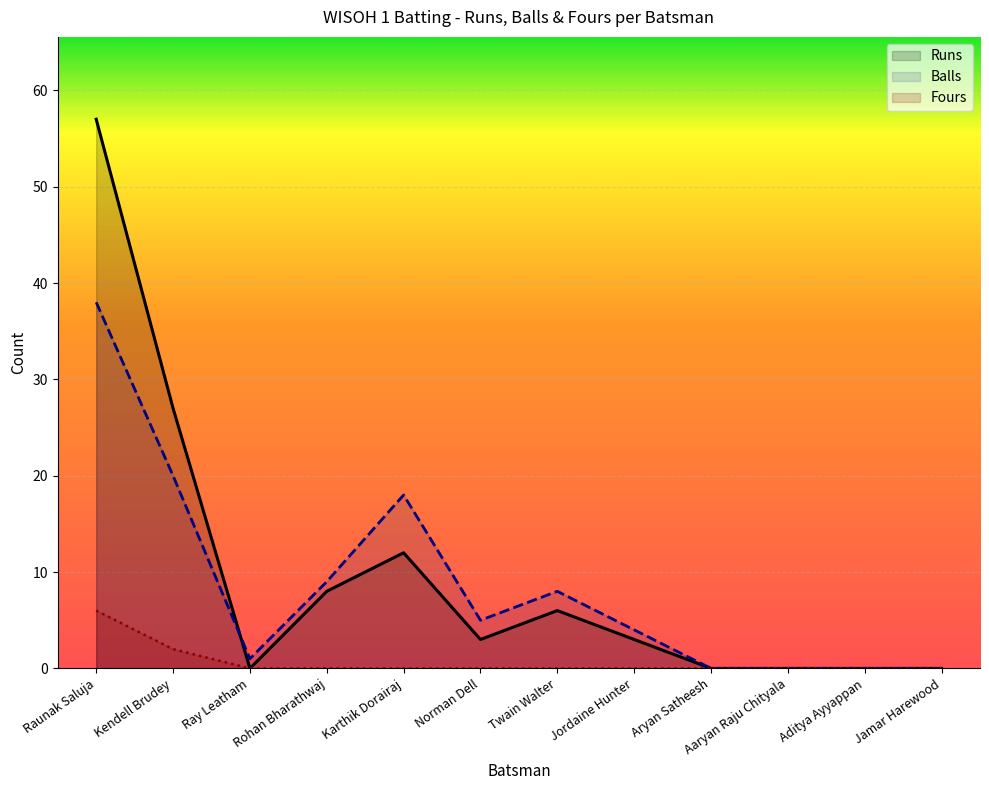

Reading left to right, transcribe all the data shown in this chart.

Runs: 57	27	0	8	12	3	6	3	0	0	0	0
Balls: 38	20	1	9	18	5	8	4	0	0	0	0
Fours: 6	2	0	0	0	0	0	0	0	0	0	0